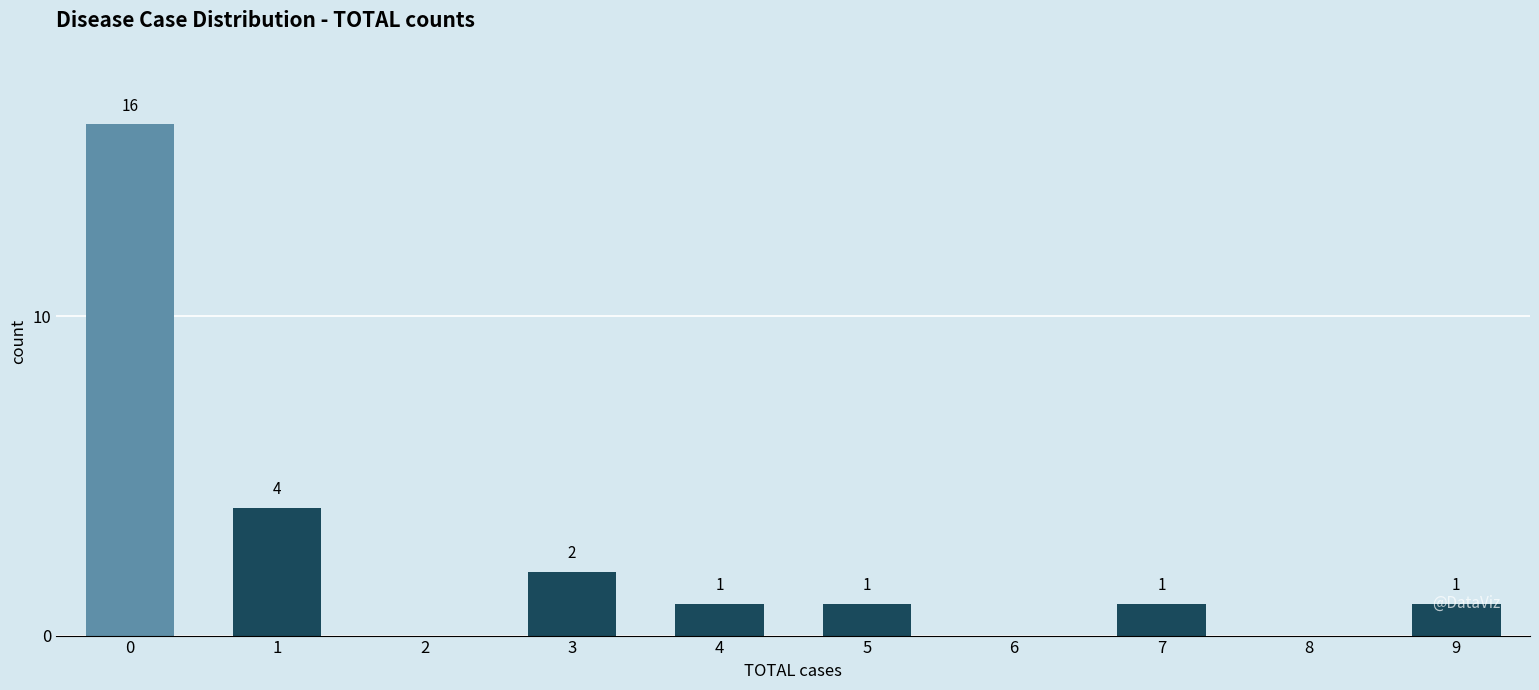

What is the maximum value shown in the chart?

16